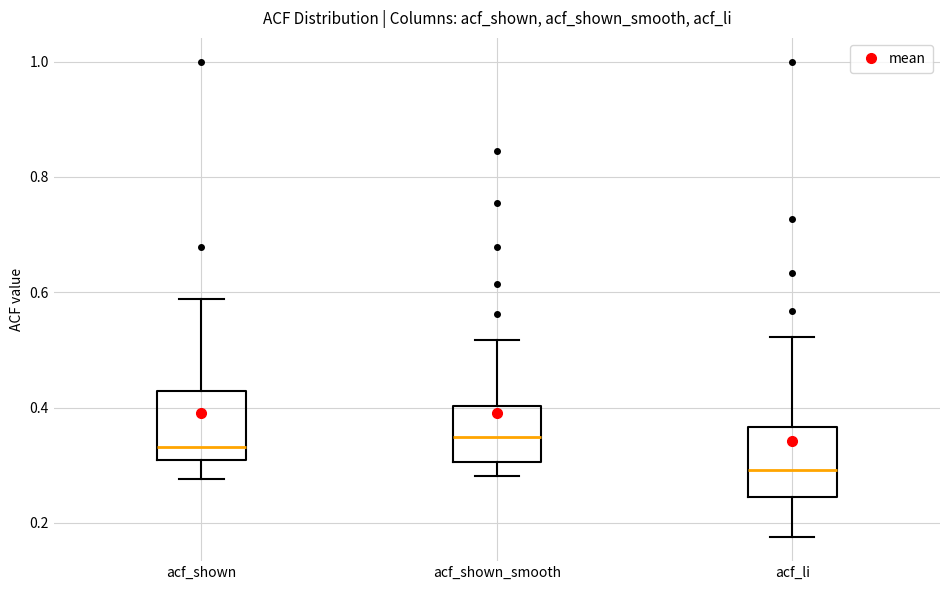

Where does the lower whisker of the box for acf_li end on the y-axis? The values are not printed on the chart, so give them approximately, as read against the axis.

0.18